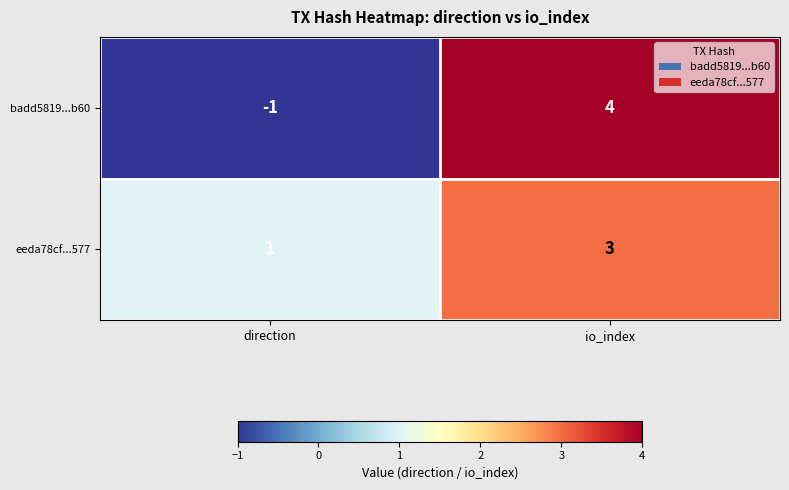

Reading left to right, list all the values displayed in this chart.

badd5819...b60: direction=-1	io_index=4
eeda78cf...577: direction=1	io_index=3